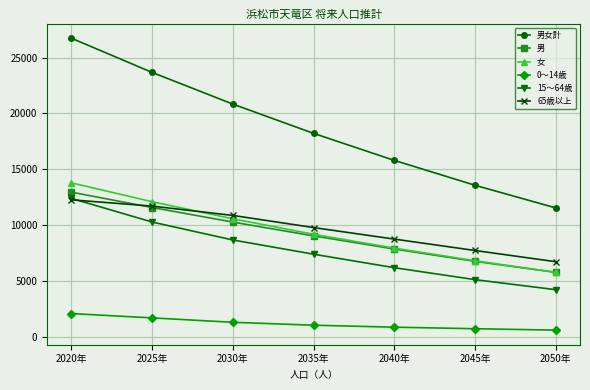

How many categories are shown in the chart?

7